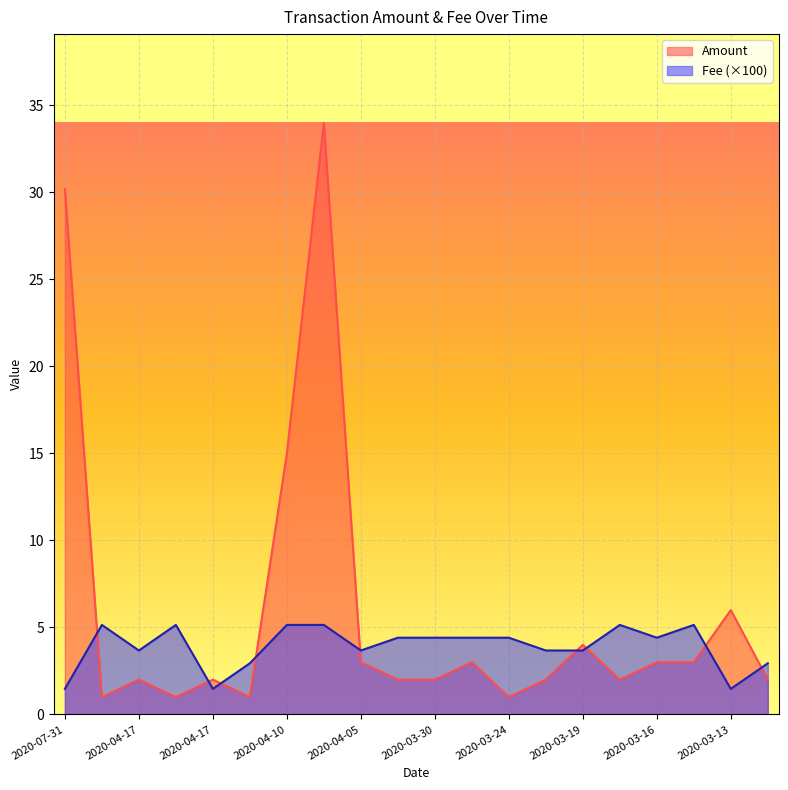

How many lines are shown in the chart?

2